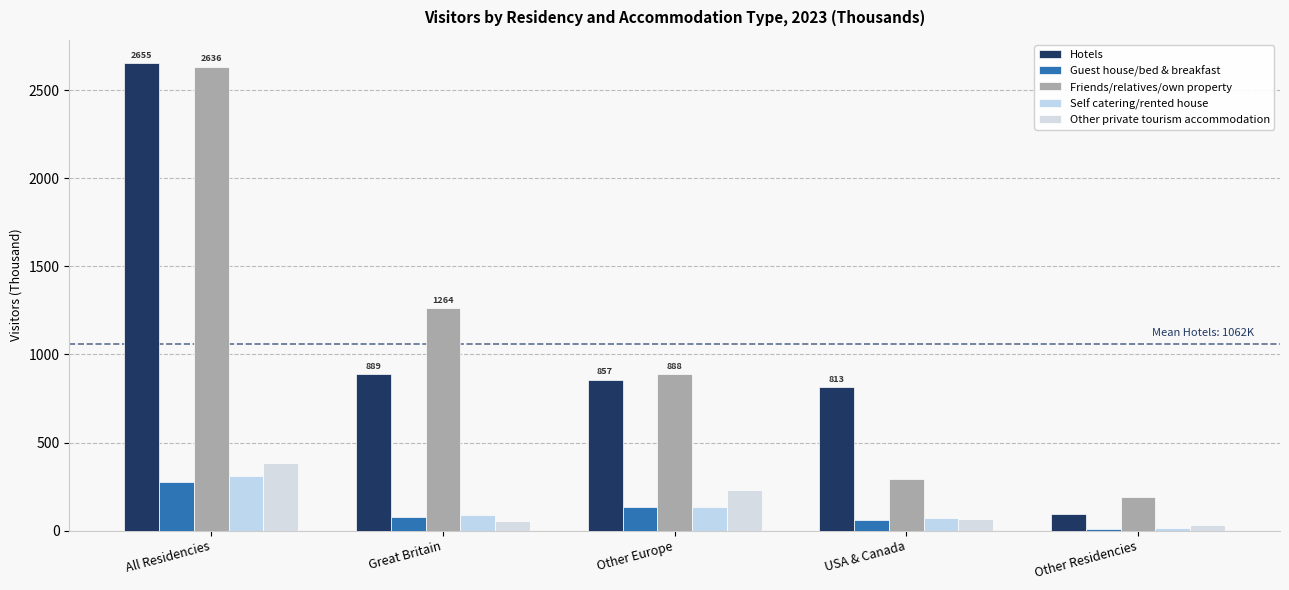

Is the value of Guest house/bed & breakfast at All Residencies greater than the value of Other private tourism accommodation at USA & Canada?

Yes